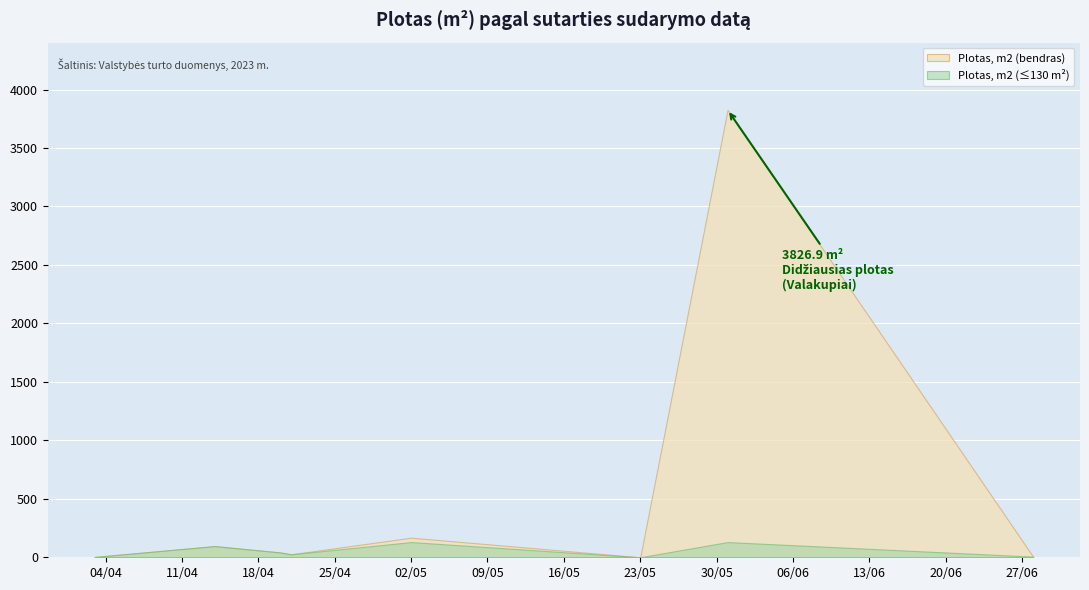

Between 2023-04-03 and 2023-05-02, which is larger?

2023-05-02